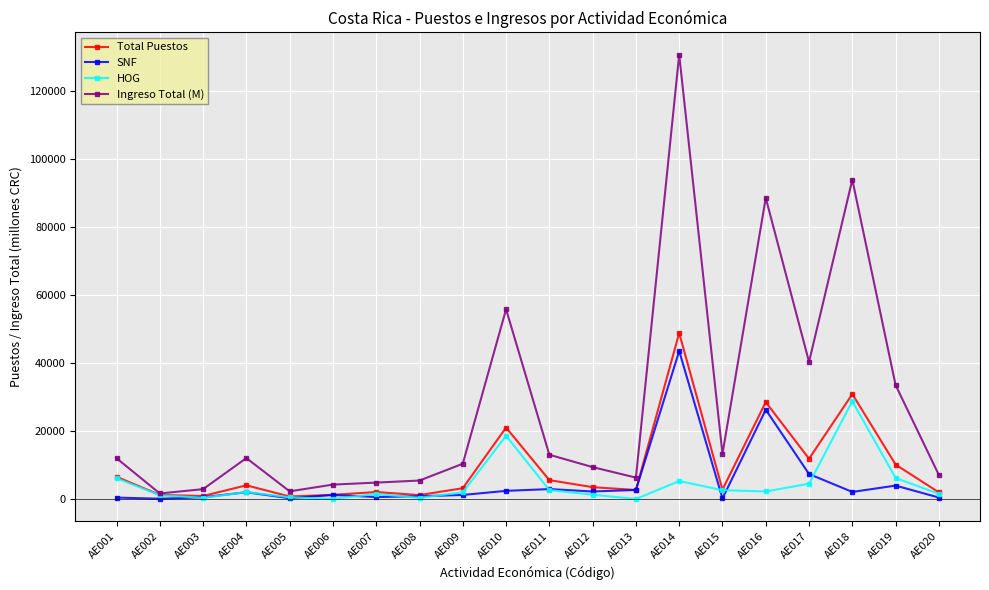

True or false: SNF has more than 1 points higher than both neighbors.

True